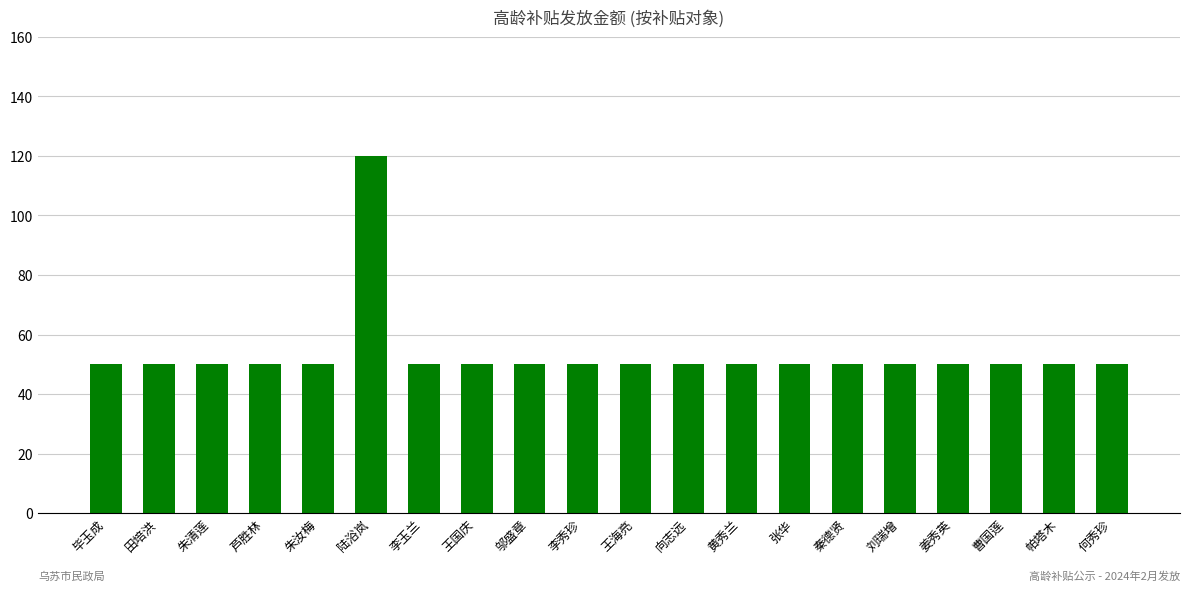

What is the sum of the values at 芦胜林 and 张华?

100